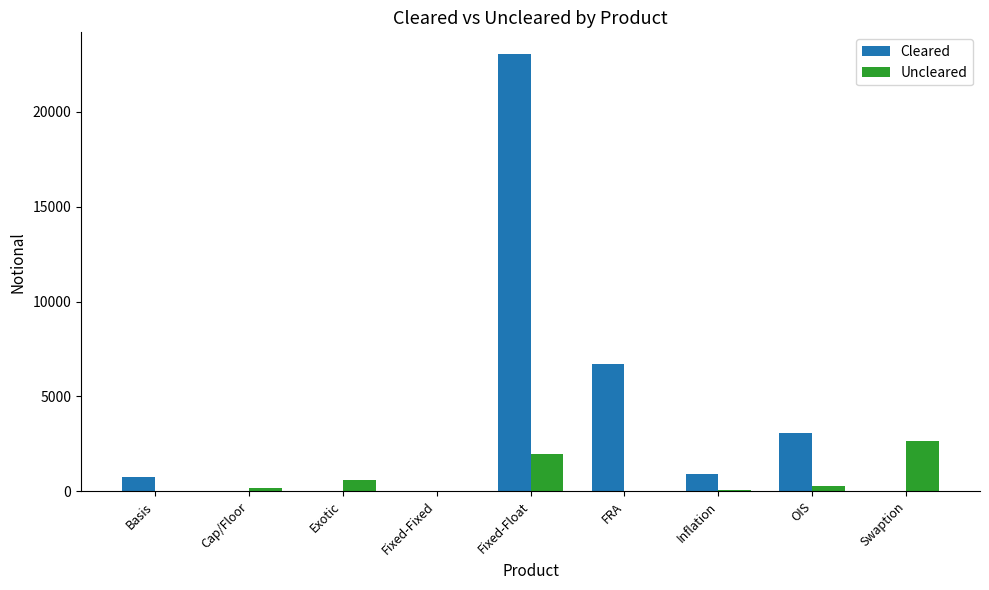

At which label does Cleared reach its peak?

Fixed-Float